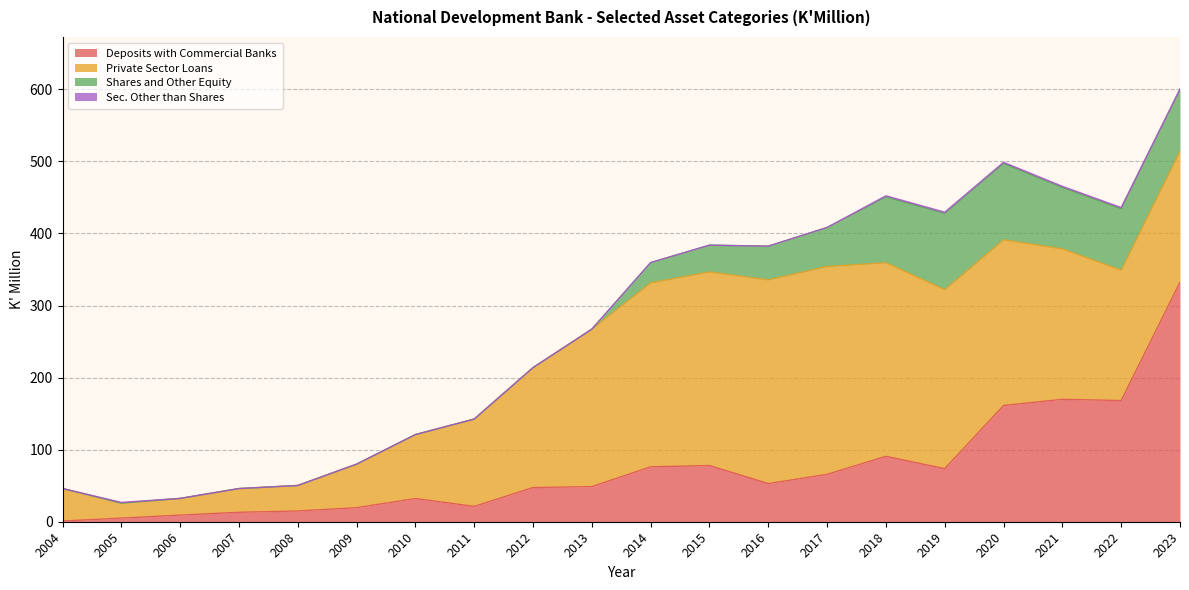

What is the value of the Private Sector Loans point at the 11th from the left?

255.2